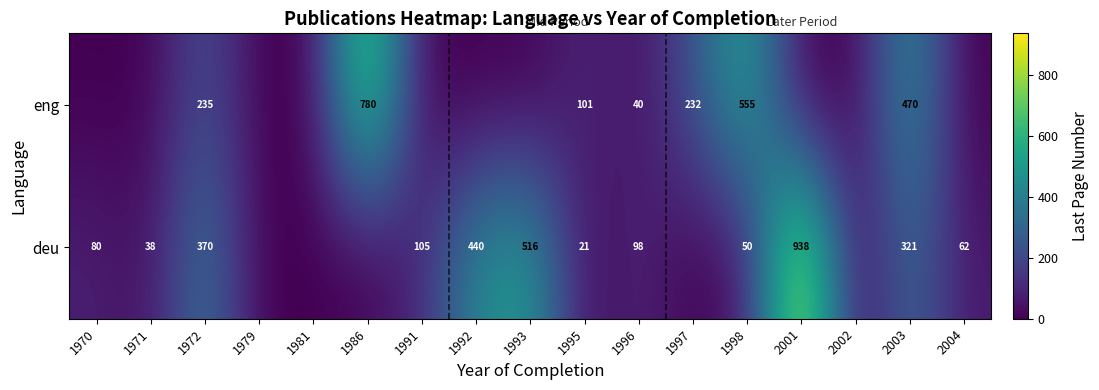

Rank the series at 2003 from highest to lowest value.

eng, deu